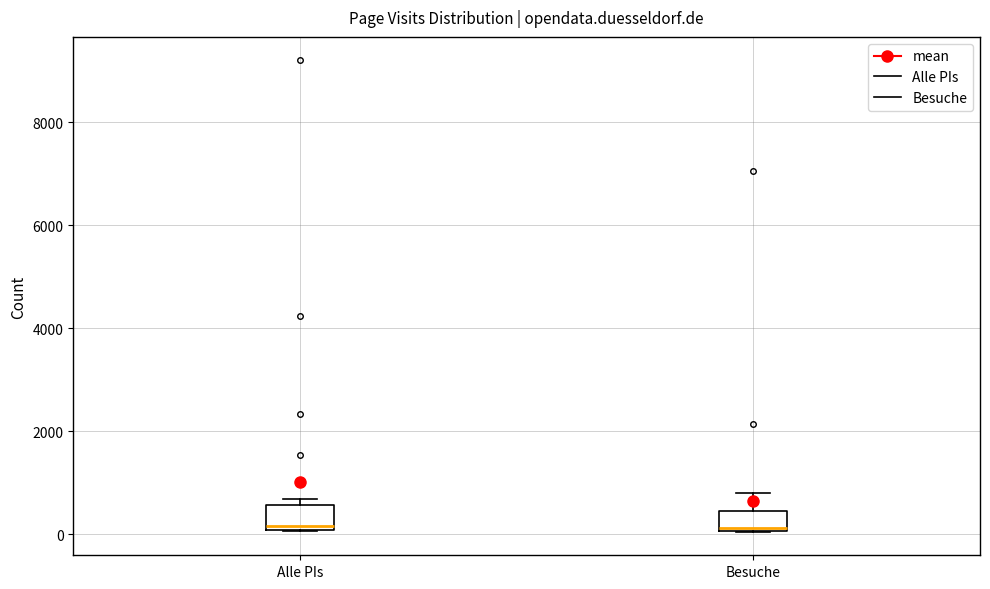

Reading left to right, transcribe this box plot: for each box, give where its median line is, the range the box spans, and where its two whiskers end, as read against the y-axis. The values are not printed on the chart, so give them approximately, as read against the axis.

Alle PIs: median 200, box 0 to 600, whiskers 0 to 600 (just above the box's upper edge)
Besuche: median 200, box 0 to 400, whiskers 0 to 800